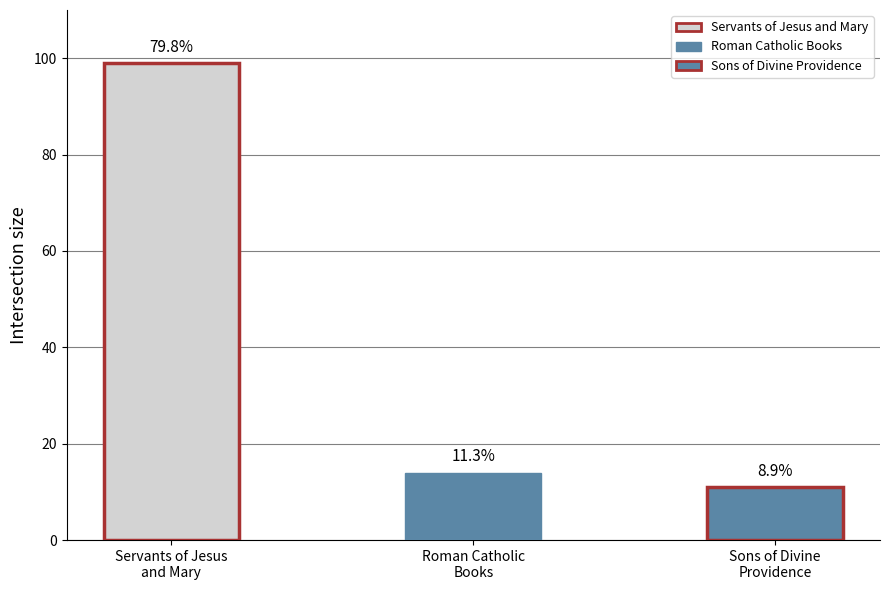

How many values are below 14?

1